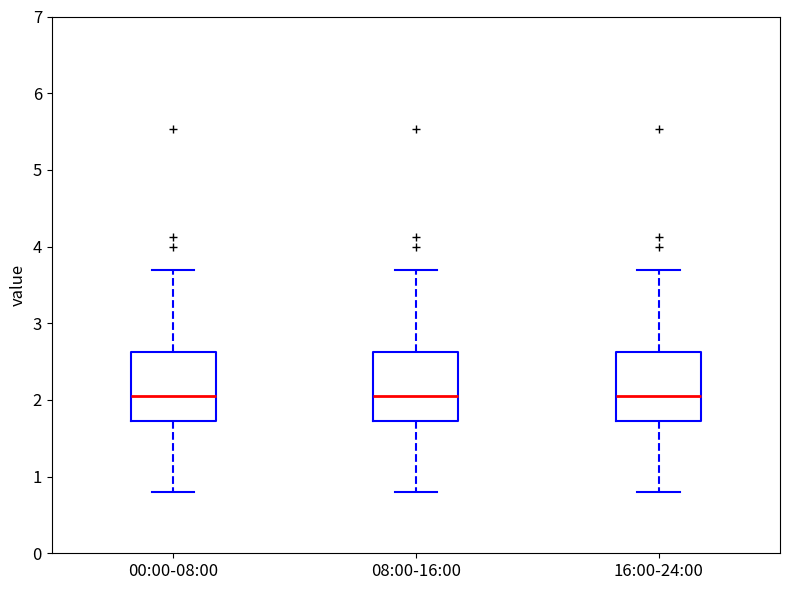

Reading left to right, read every box against the y-axis: the position of its median line, the range the box covers, and the ends of its whiskers. The values are not printed on the chart, so give them approximately, as read against the axis.

00:00-08:00: median 2.1, box 1.7 to 2.6, whiskers 0.8 to 3.7
08:00-16:00: median 2.1, box 1.7 to 2.6, whiskers 0.8 to 3.7
16:00-24:00: median 2.1, box 1.7 to 2.6, whiskers 0.8 to 3.7